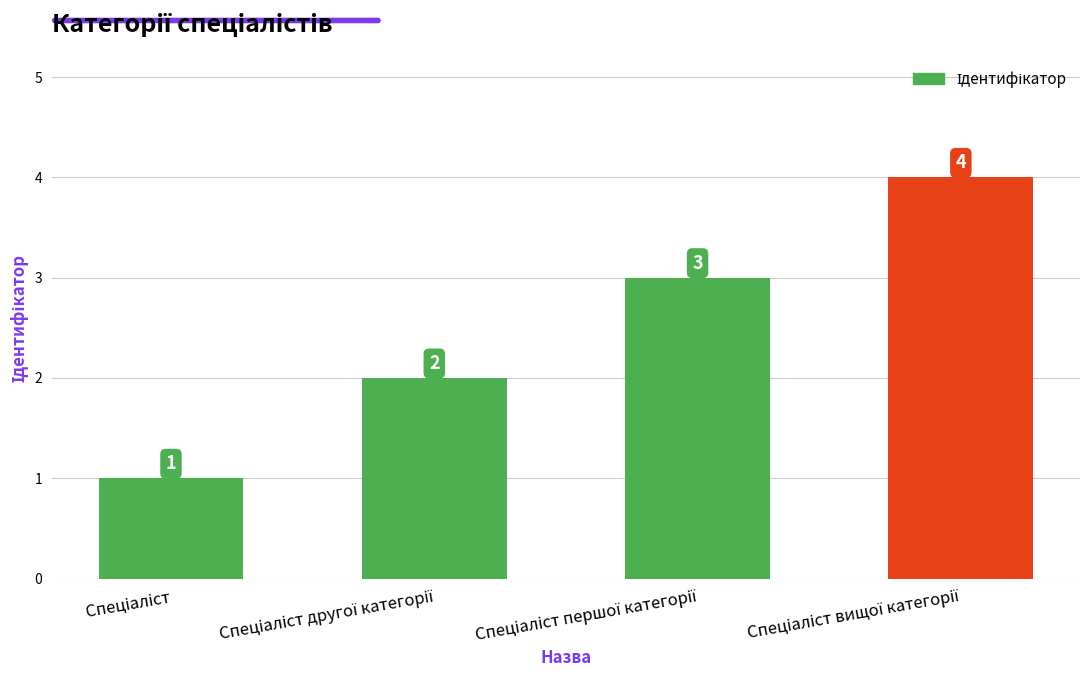

What is the difference between the maximum and minimum values?

3